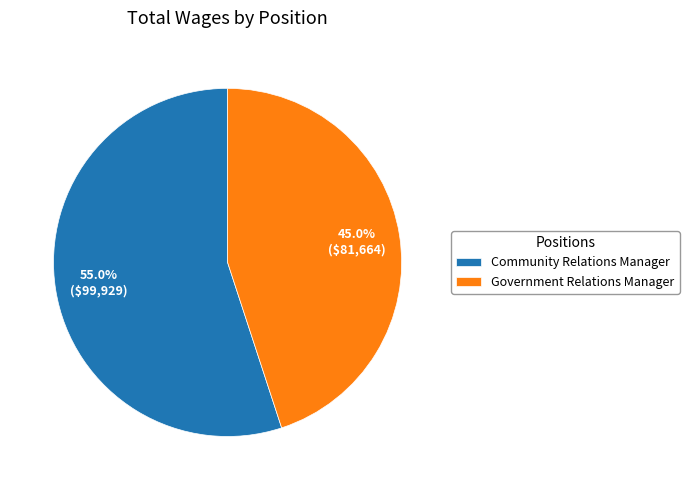

To the nearest percent, what is the combined percentage of Government Relations Manager and Community Relations Manager?

100%